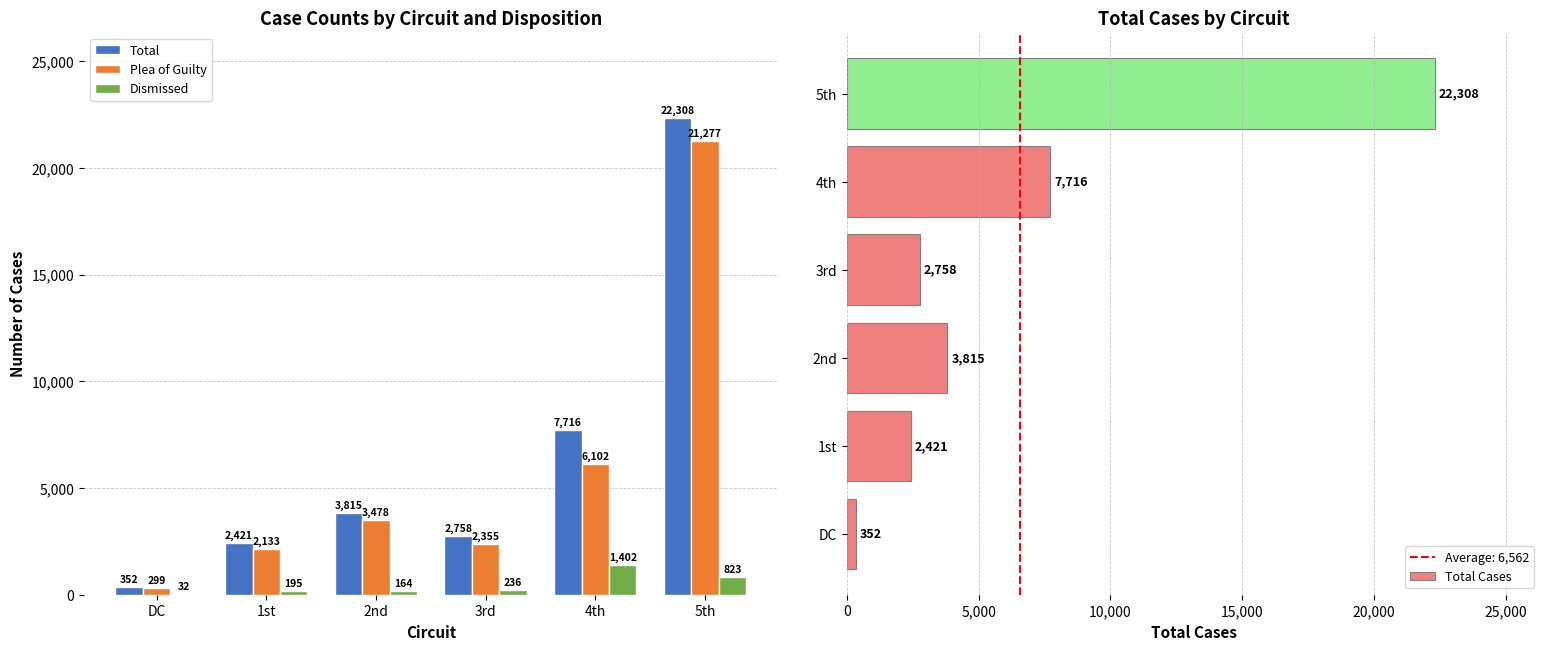

Where is Total Cases nearest to the value 11330?

4th